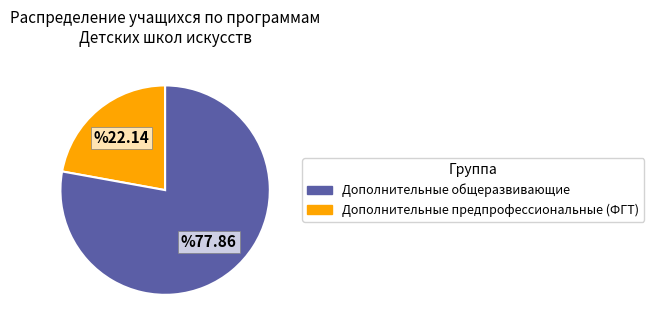

Does any single category account for the majority?

Yes